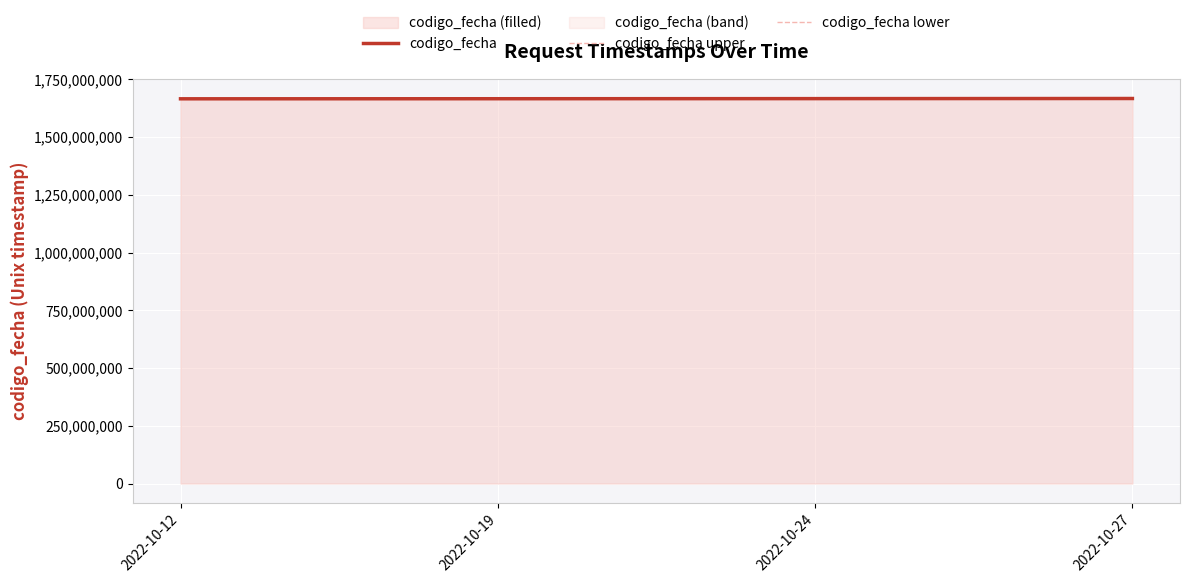

Rank the series at 2022-10-19 from highest to lowest value.

codigo_fecha upper, codigo_fecha, codigo_fecha lower